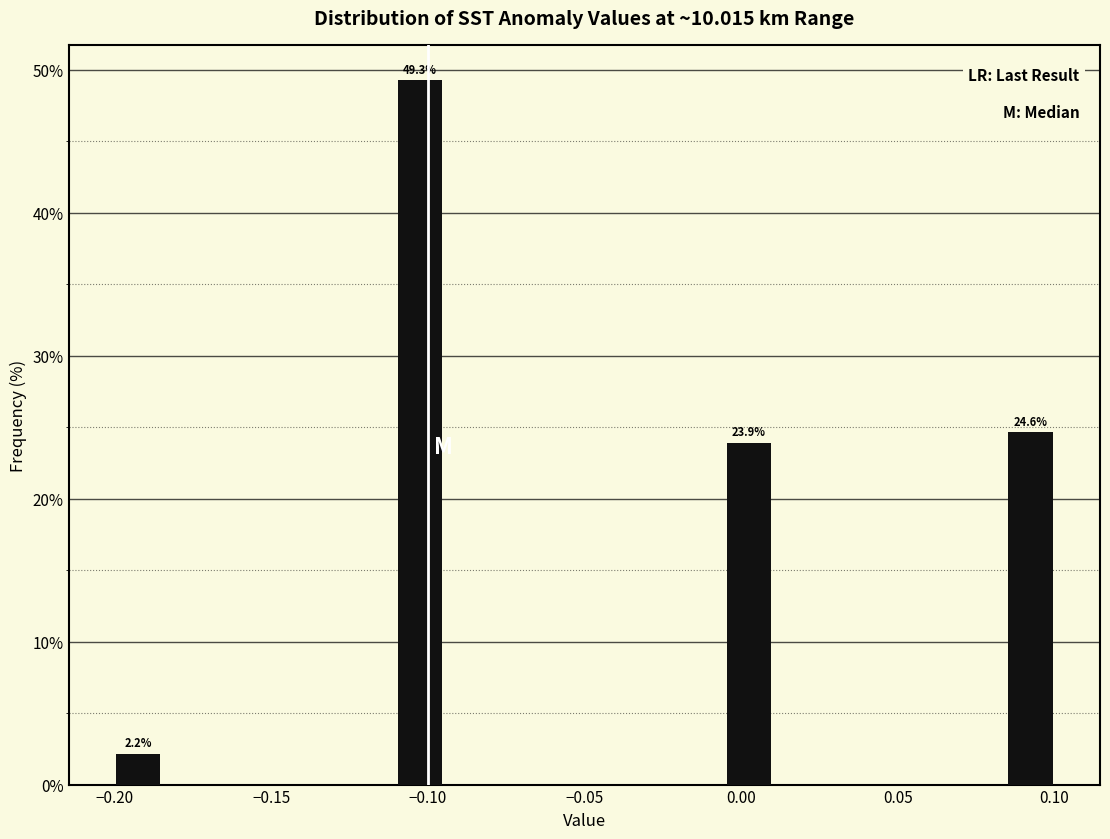

Around what value on the x-axis is the tallest bar? Give the approximate position of its centre, as read against the axis.

-0.100